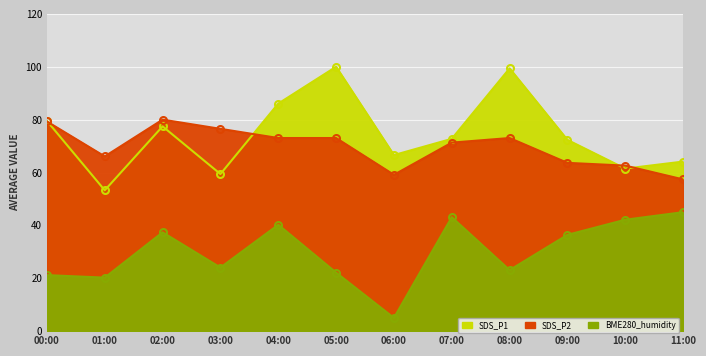

Which series changed the most between 05:00 and 11:00?

SDS_P1